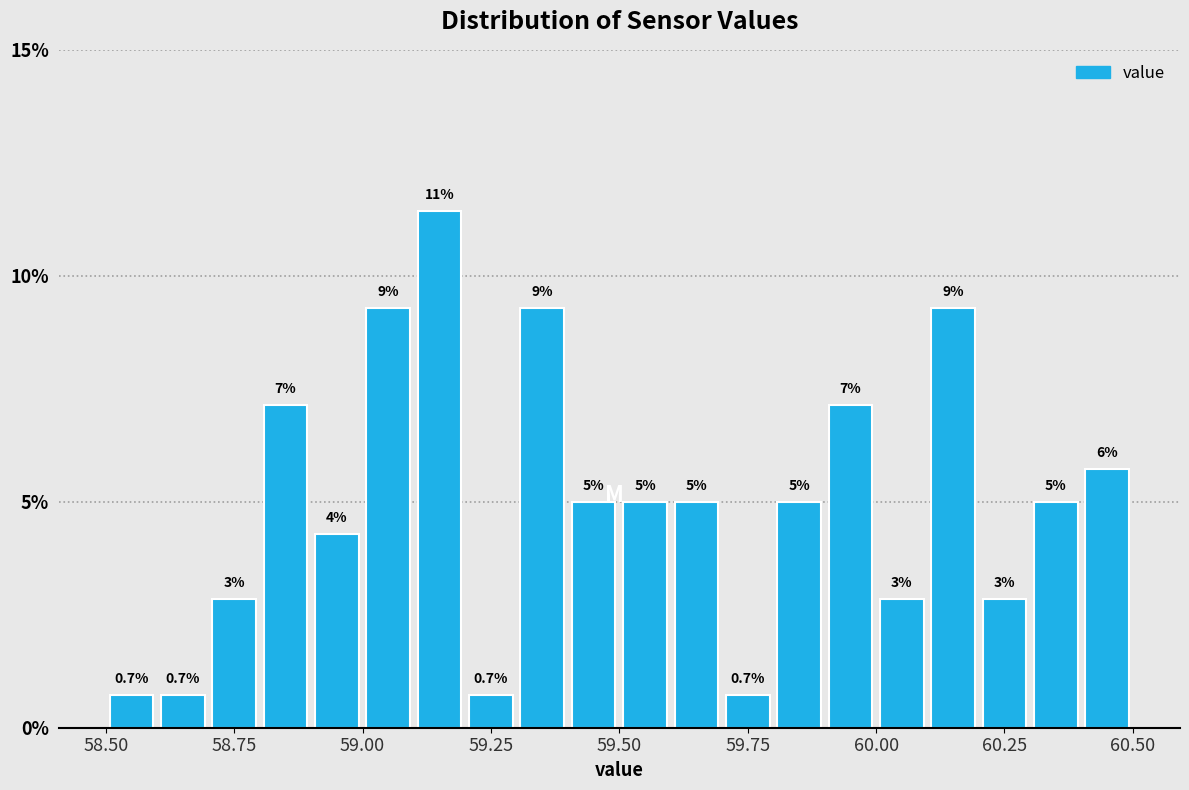

Around what value on the x-axis is the tallest bar? Give the approximate position of its centre, as read against the axis.

59.15